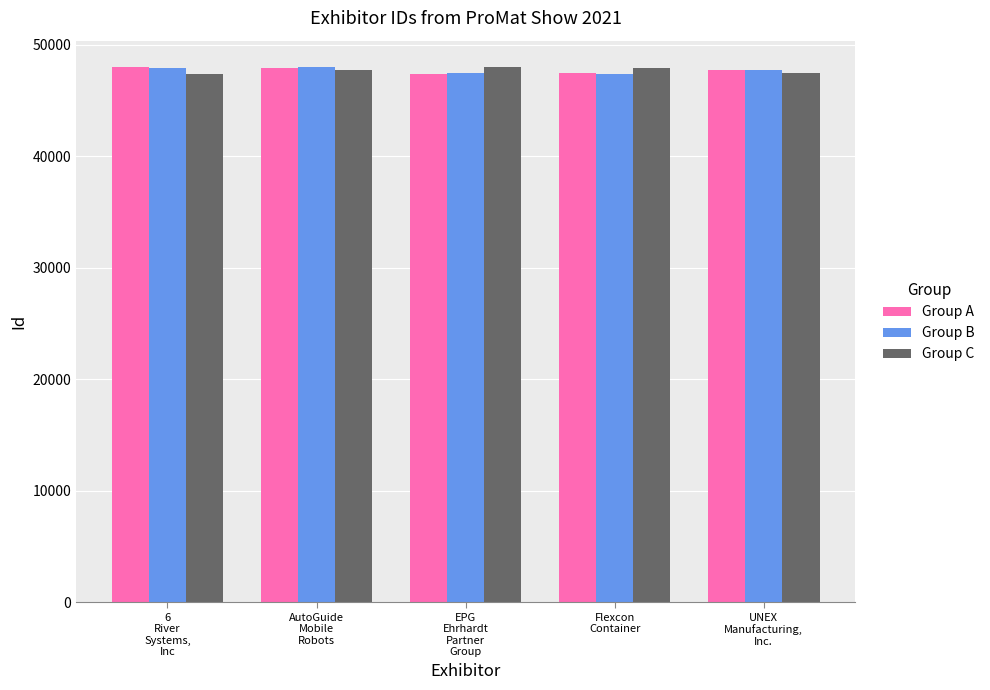

What is the sum of all Group B values?

238494